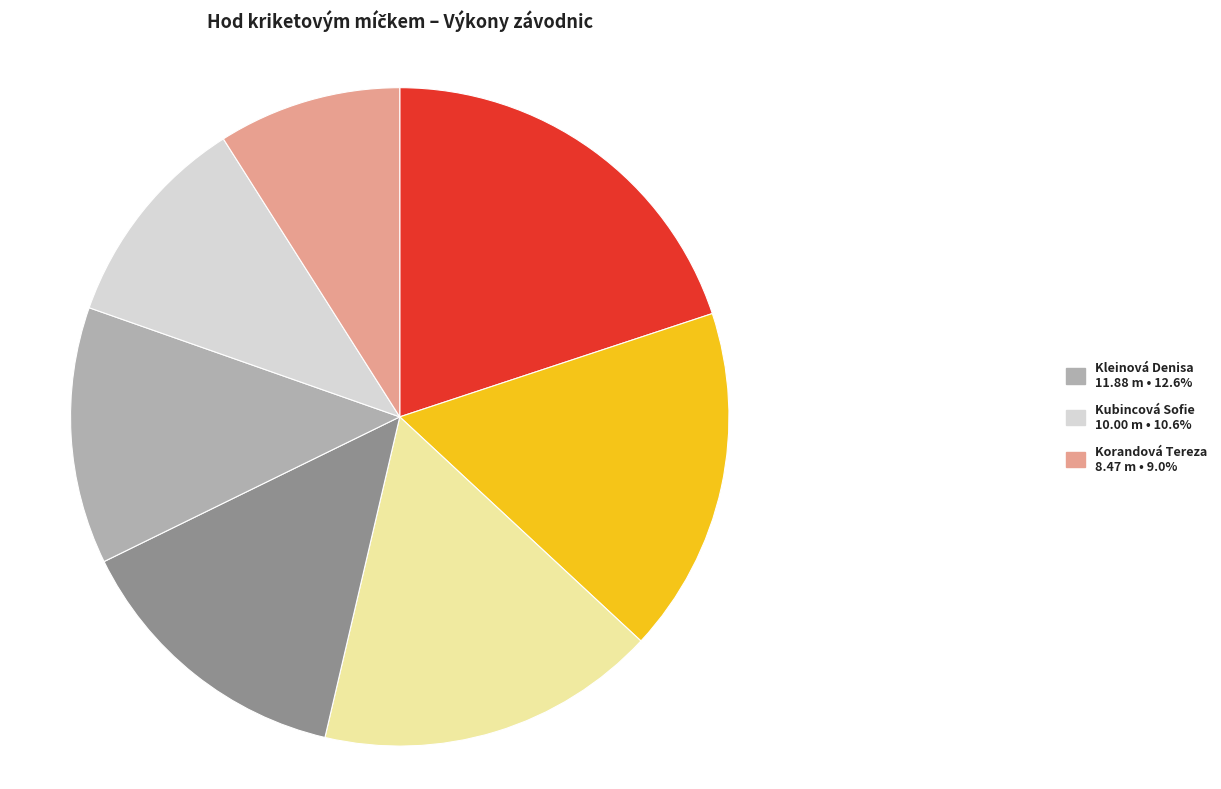

Count the number of slices in the pie.

7